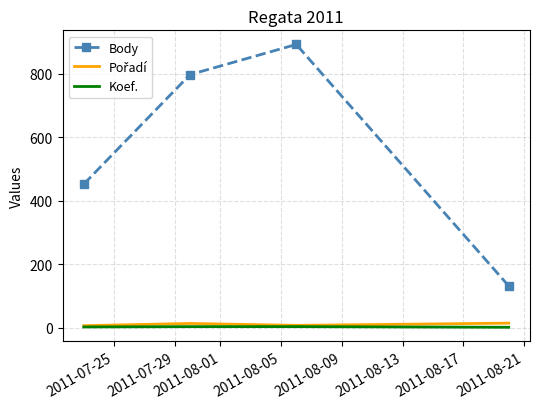

Which series has the widest spread of values?

Body